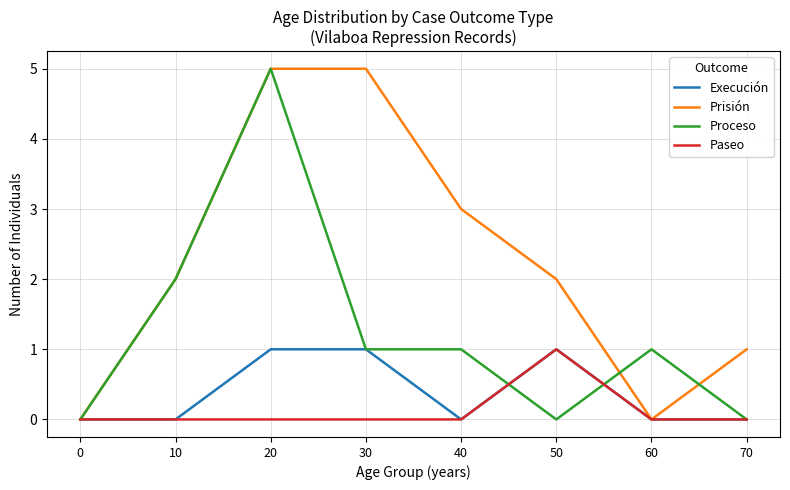

What is the total value across all series at 20?

11